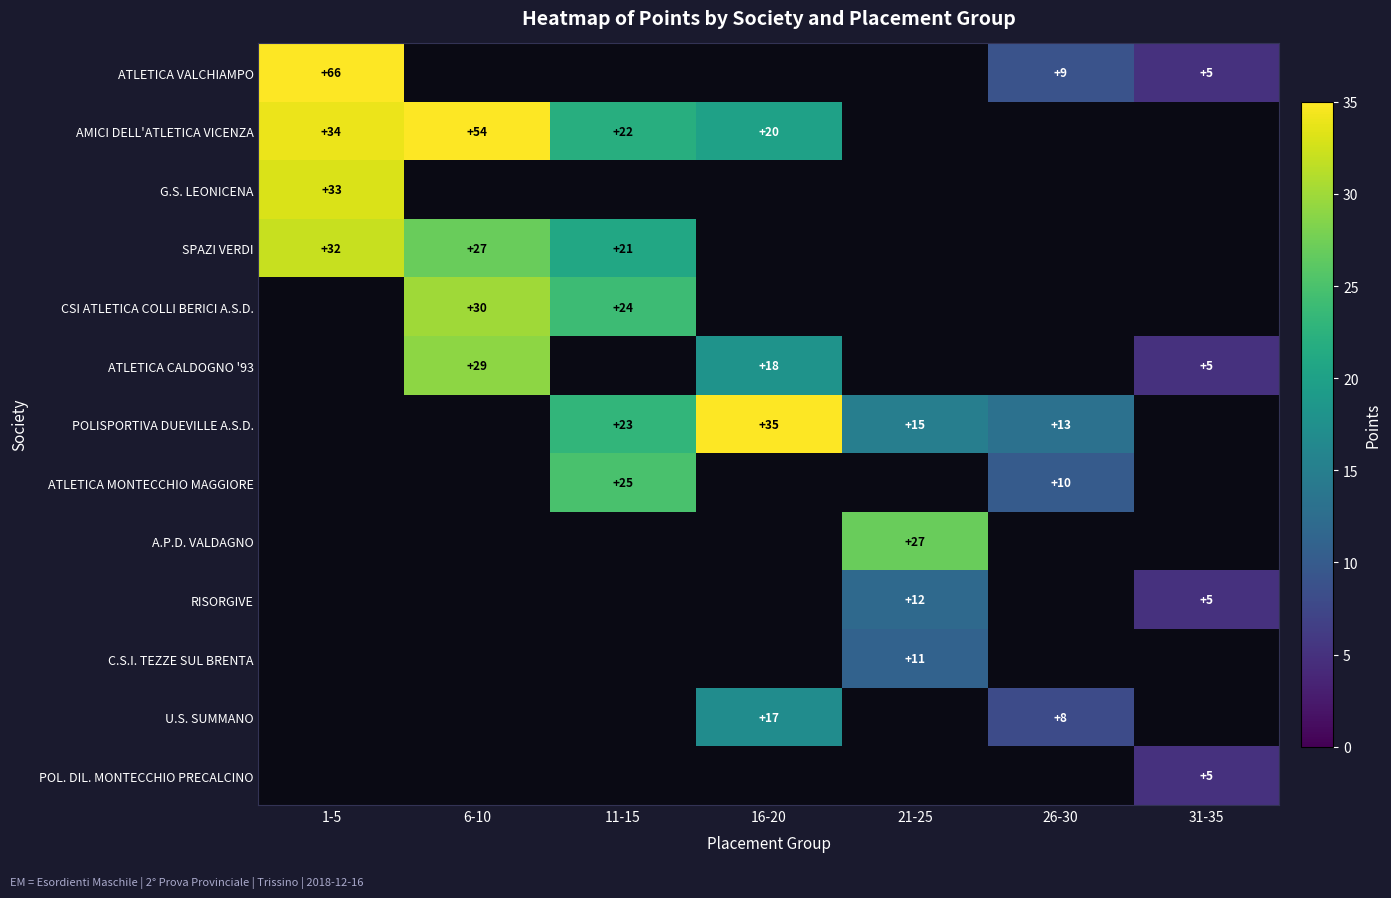

True or false: RISORGIVE has a value of 6 at 21-25.

False